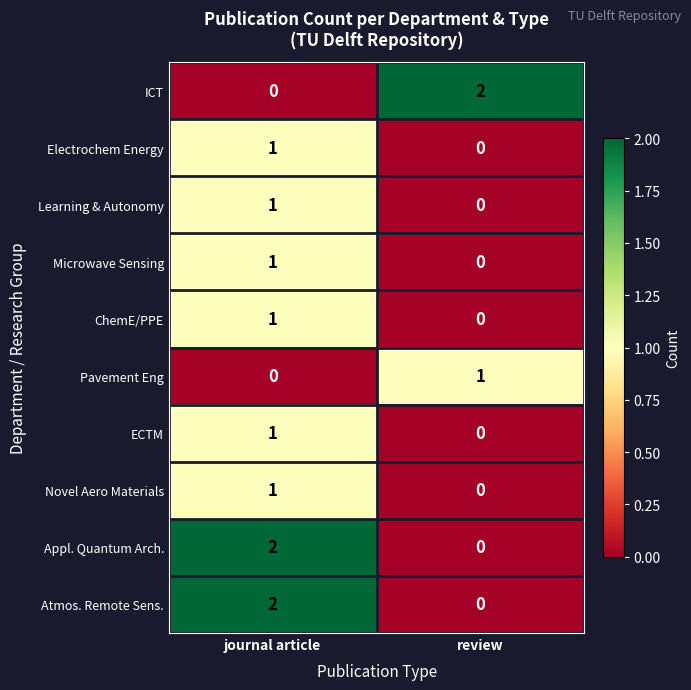

The value of ICT at review is 3. True or false?

False